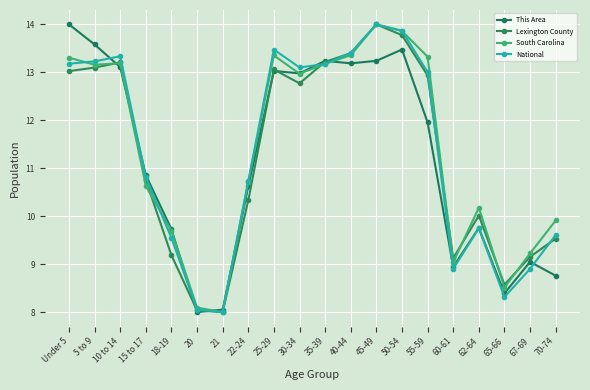

What is the difference between the maximum and minimum values in the This Area series?

6.0